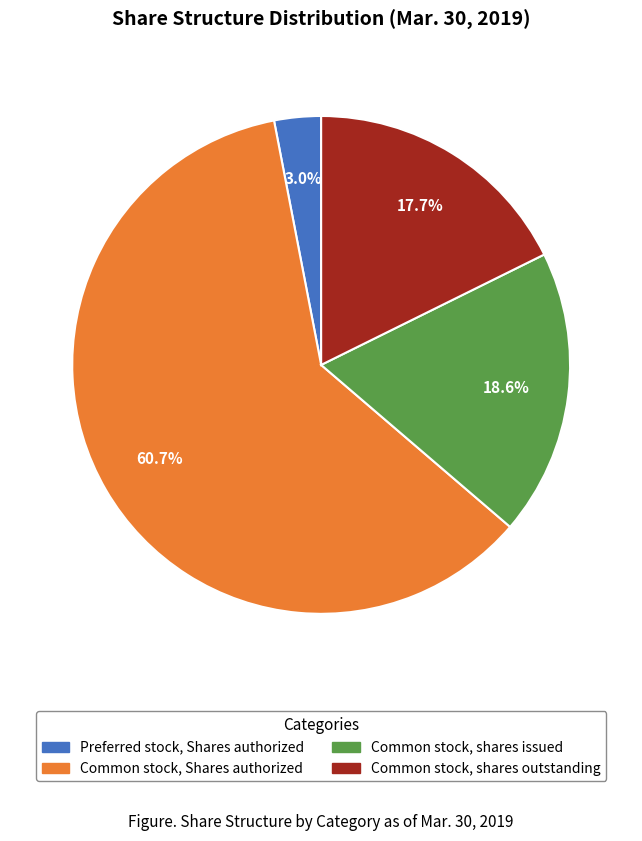

Does Common stock, shares outstanding represent more than half of the total?

No